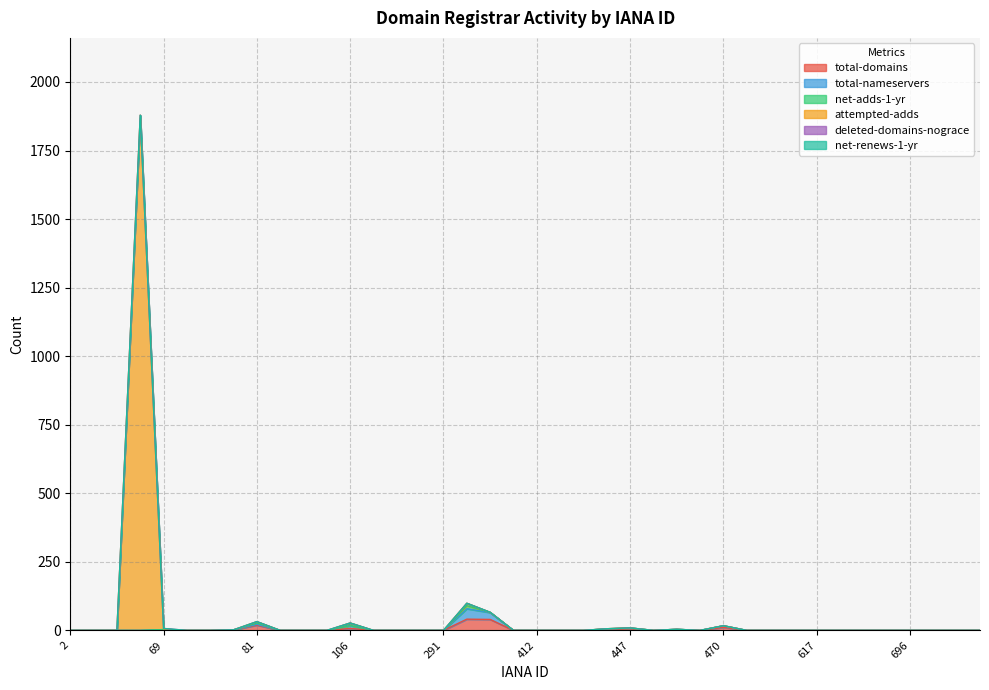

What is the approximate value of total-domains at 292, to the nearest 5?

40